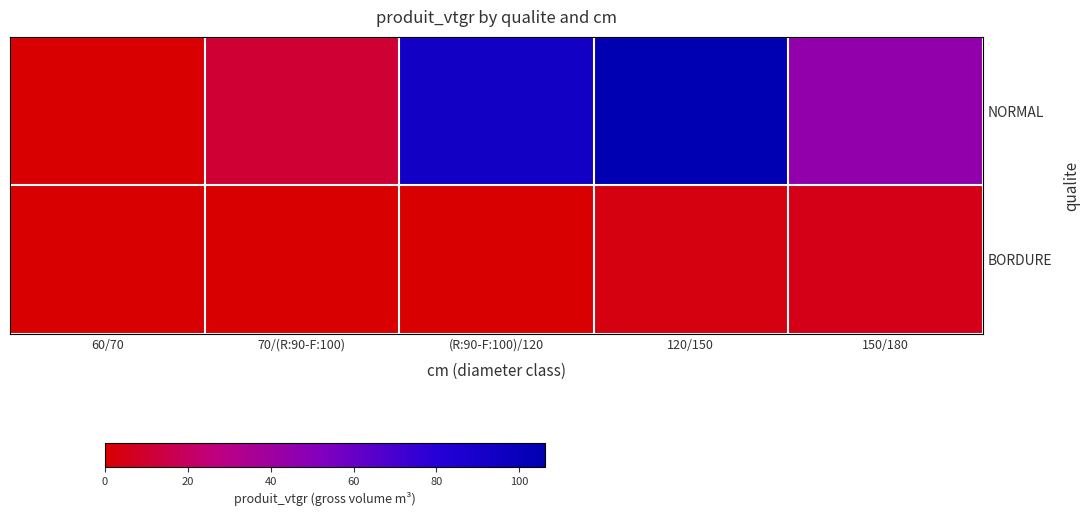

Reading right to left, transcribe all the data shown in this chart.

NORMAL: 150/180=45.6	120/150=106.2	(R:90-F:100)/120=93.7	70/(R:90-F:100)=11.2	60/70=0.4
BORDURE: 150/180=5.1	120/150=3.6	(R:90-F:100)/120=0.0	70/(R:90-F:100)=0.0	60/70=0.0